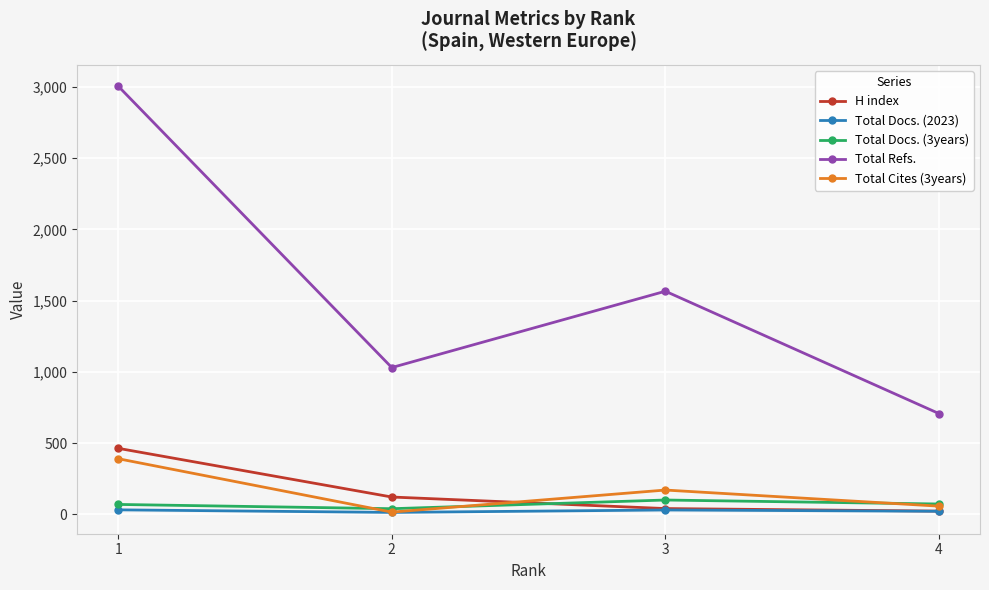

True or false: Total Refs. and Total Cites (3years) intersect in this chart.

False